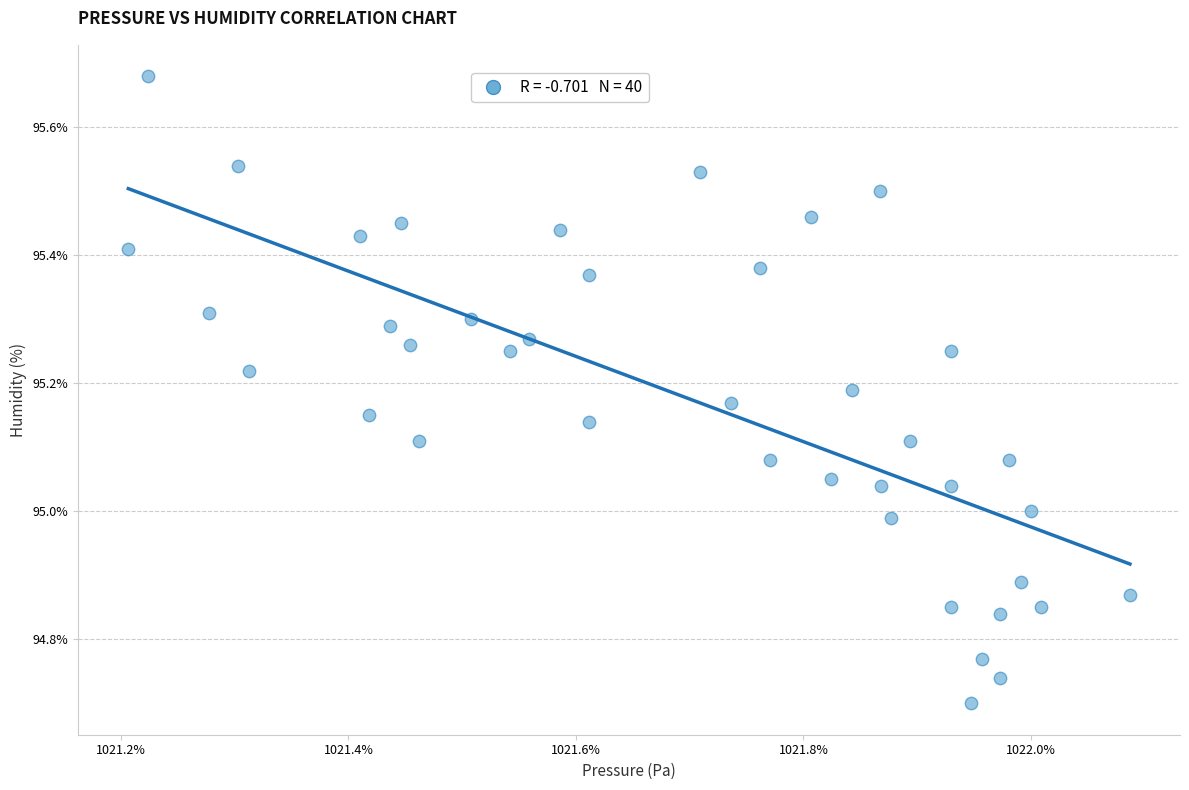

What is the range of X values (max minus min)?

88.0